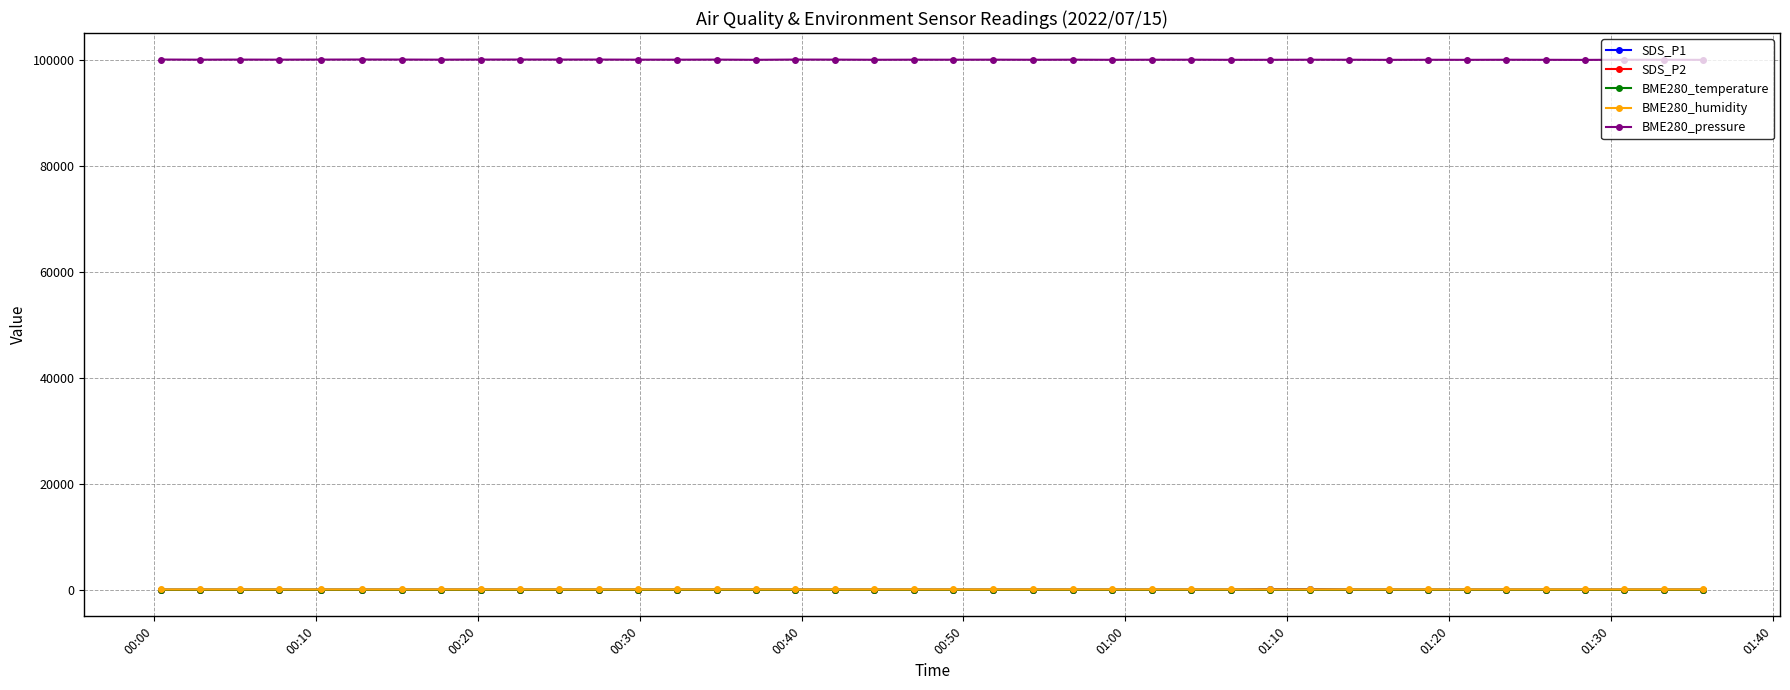

What is the value of the BME280_pressure point at the 28th from the left?

99987.7